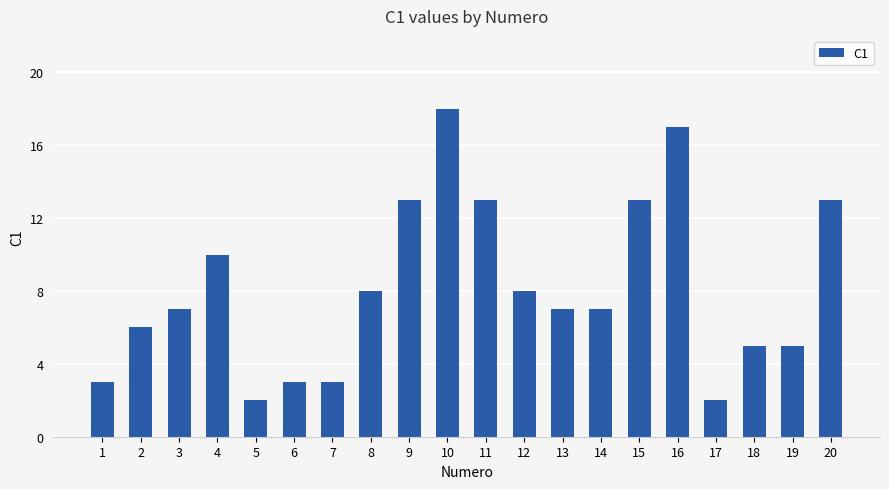

What is the difference between the maximum and minimum values?

16